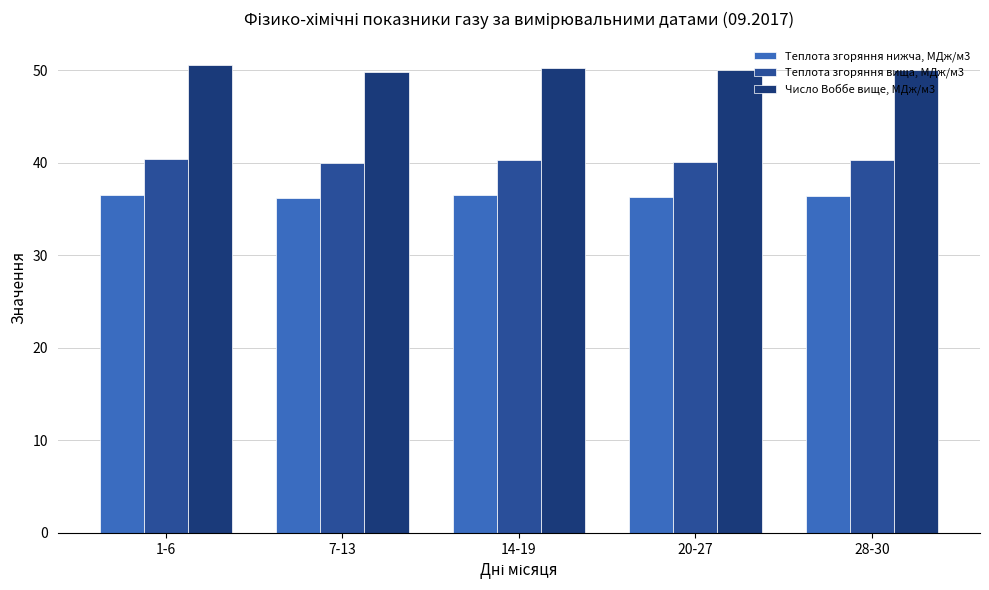

The value of Теплота згоряння вища, МДж/м3 at 1-6 is 40.4. True or false?

True